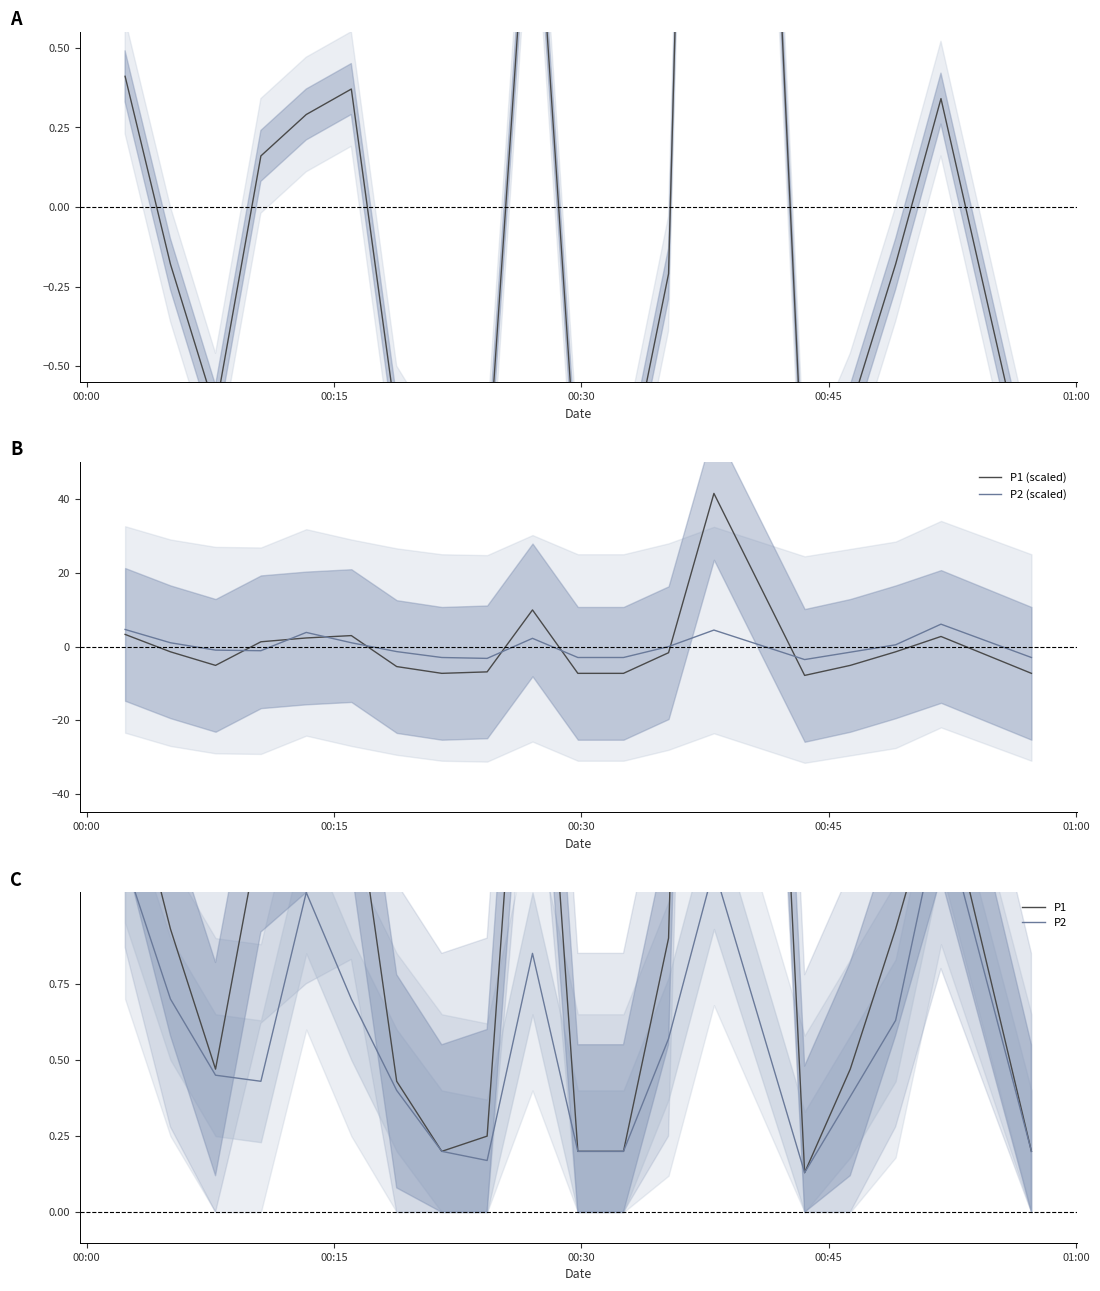

True or false: P1 (scaled) and P2 (scaled) cross at least once.

True